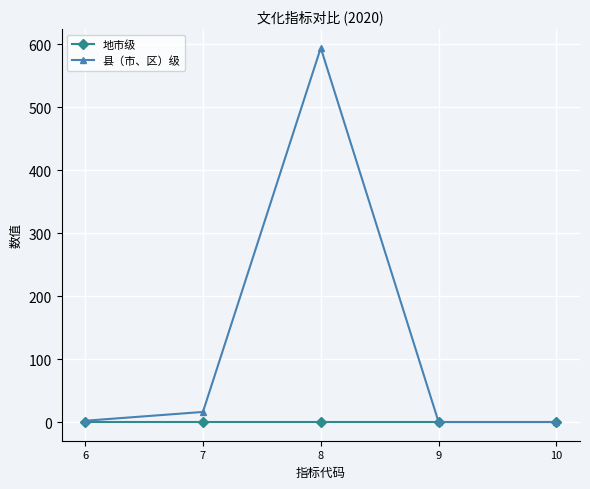

List the series in order of their peak value, lowest first.

地市级, 县（市、区）级